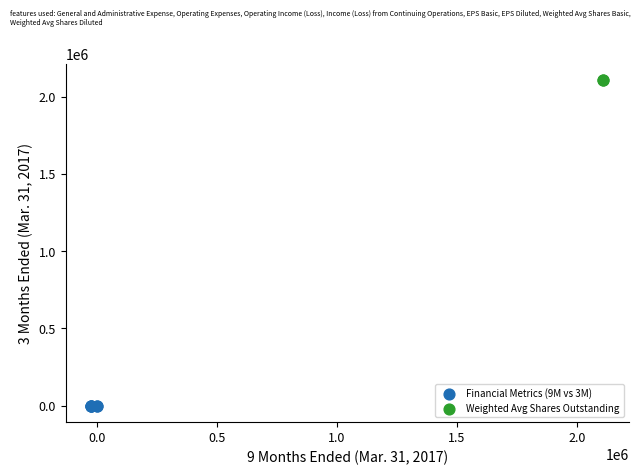

What are all the series names shown in the legend?

Financial Metrics (9M vs 3M), Weighted Avg Shares Outstanding